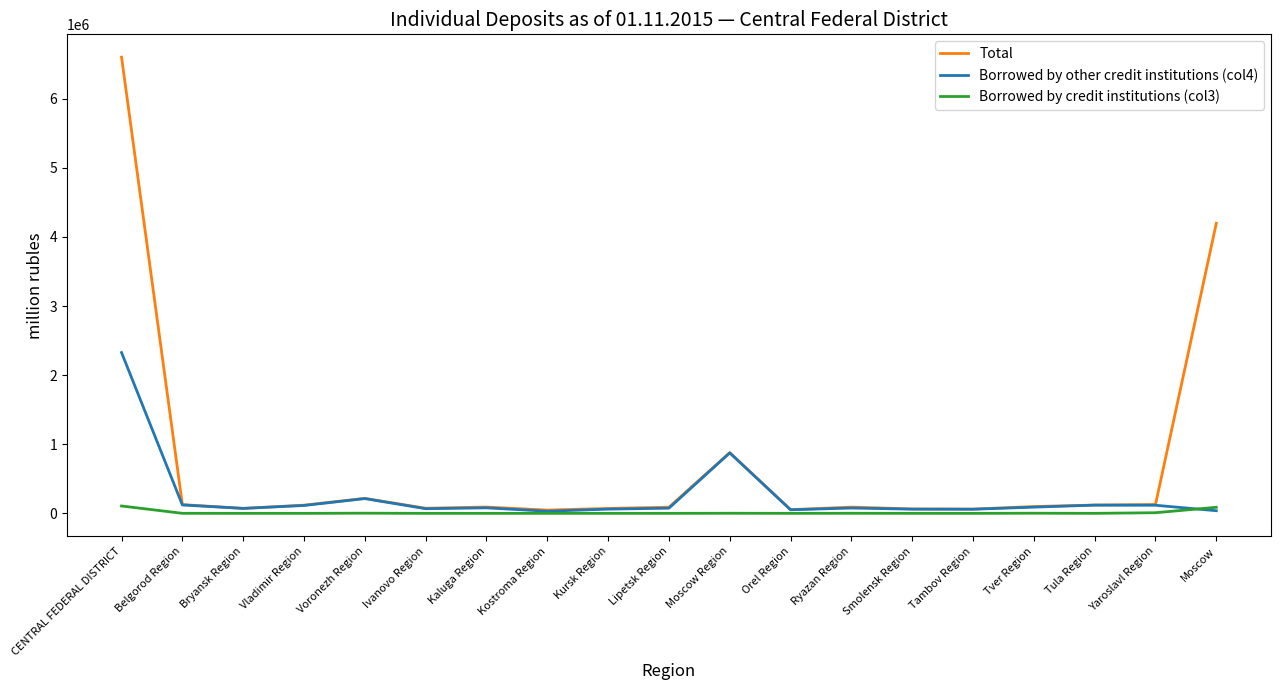

At which label does Borrowed by other credit institutions (col4) reach its peak?

CENTRAL FEDERAL DISTRICT